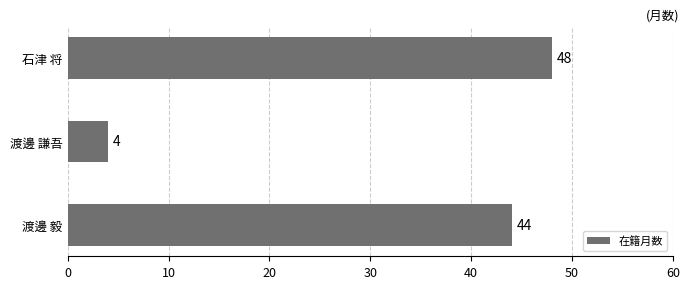

Where is the data nearest to the value 26?

渡邊 毅